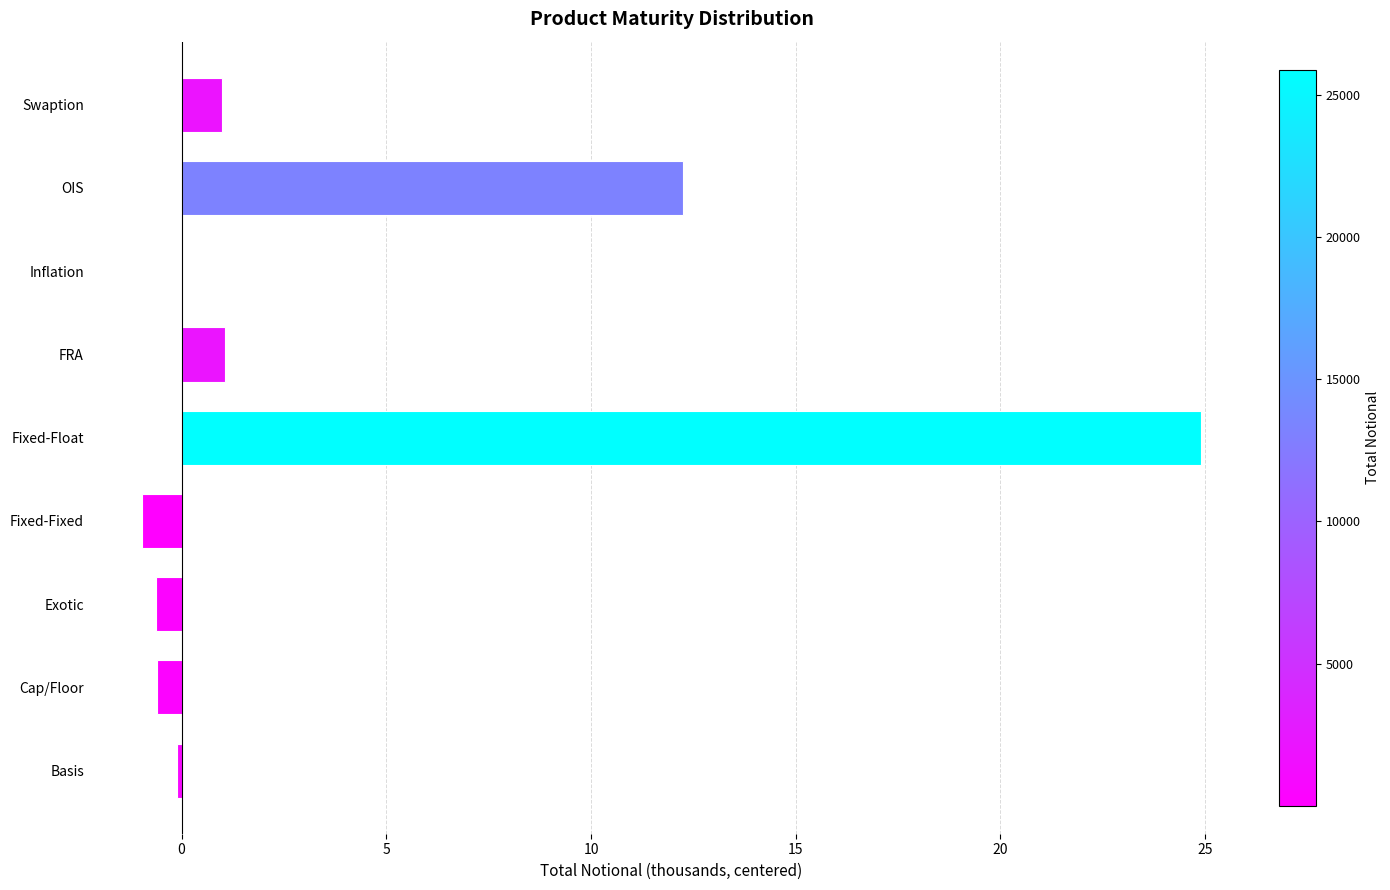

What is the approximate value at Cap/Floor?

-0.6